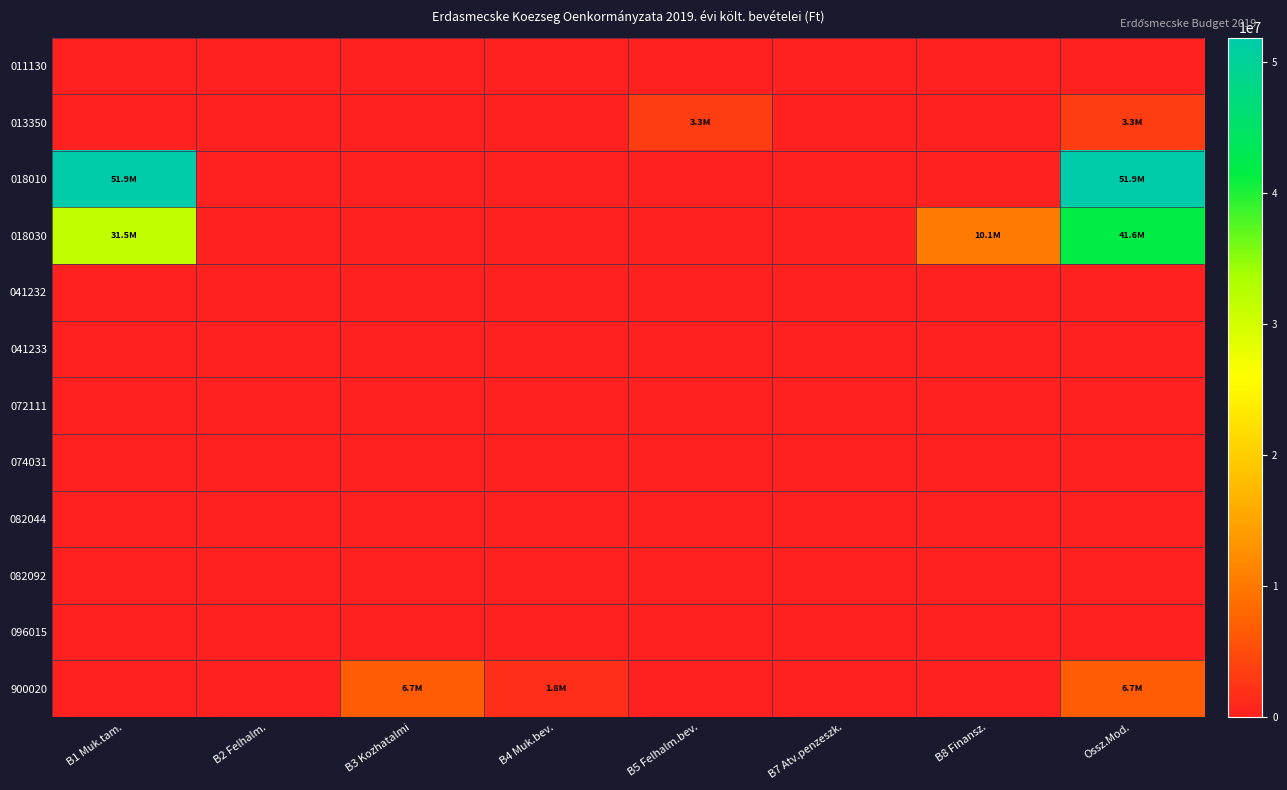

Which series changed the most between B8 Finansz. and Ossz.Mod.?

018010